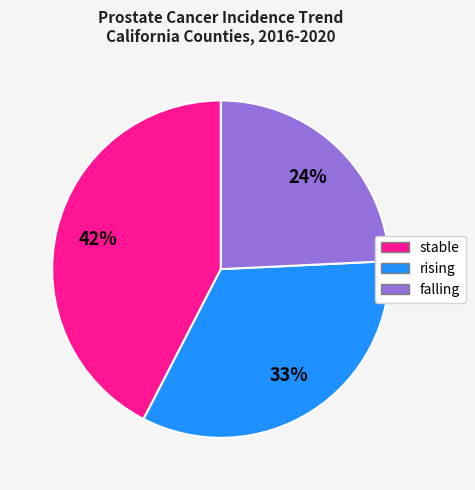

Which slice is the largest?

stable